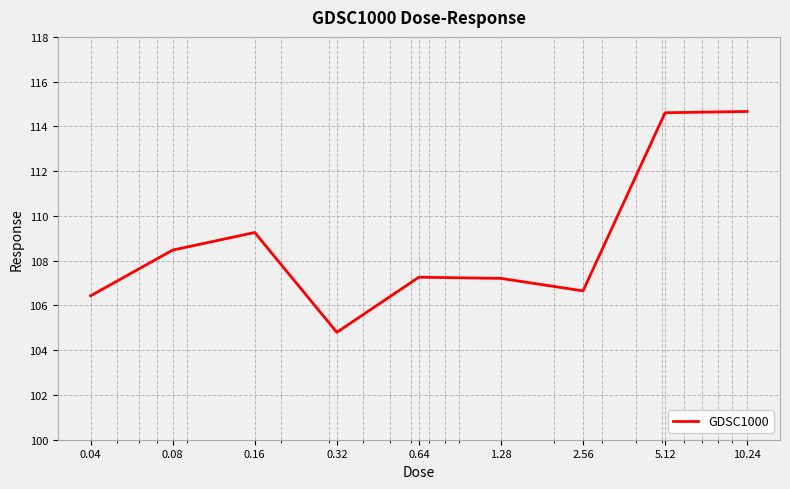

What is the smallest value displayed?

104.8